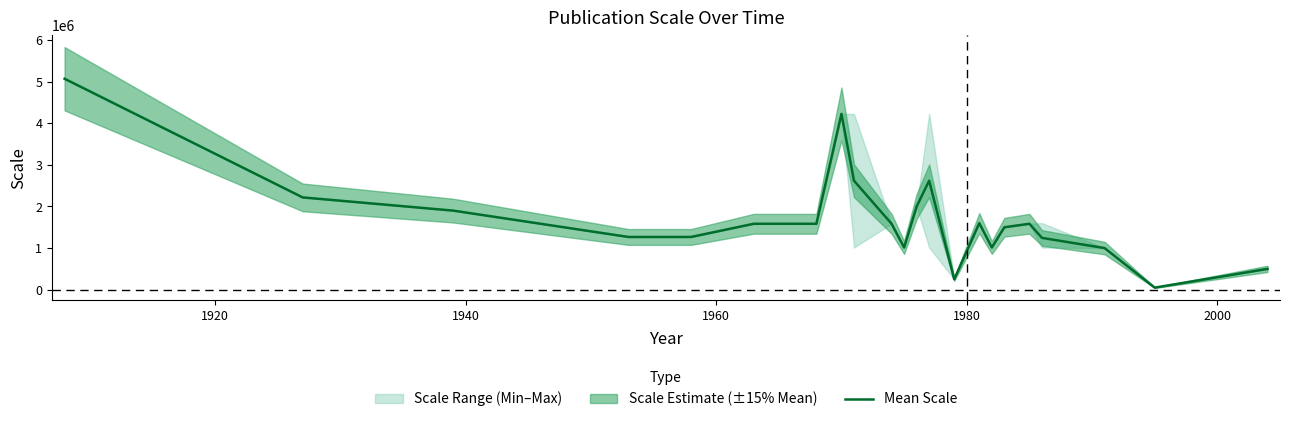

The value at 15 is 363160. True or false?

False